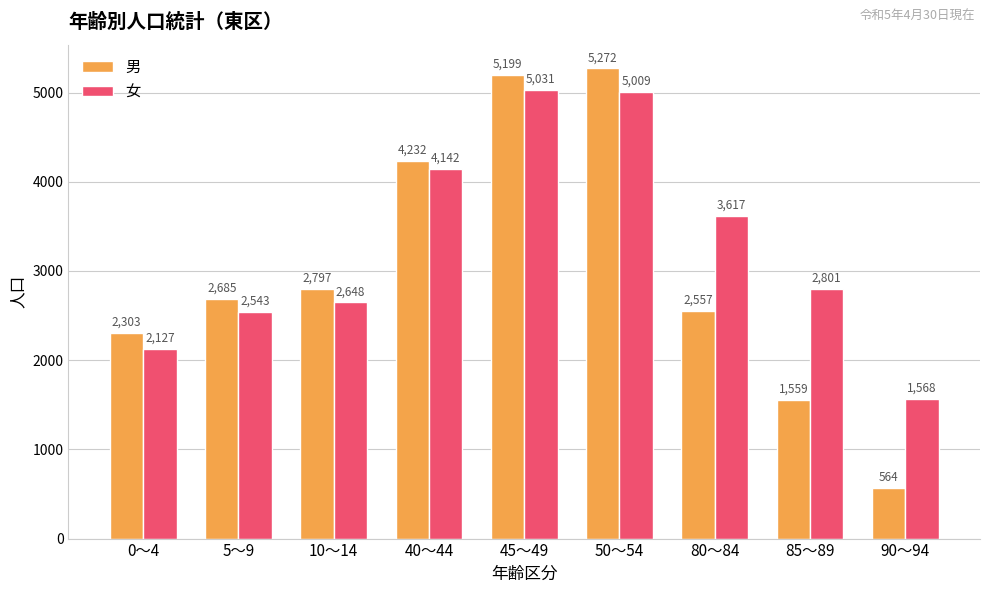

How many bars are there in each group?

2